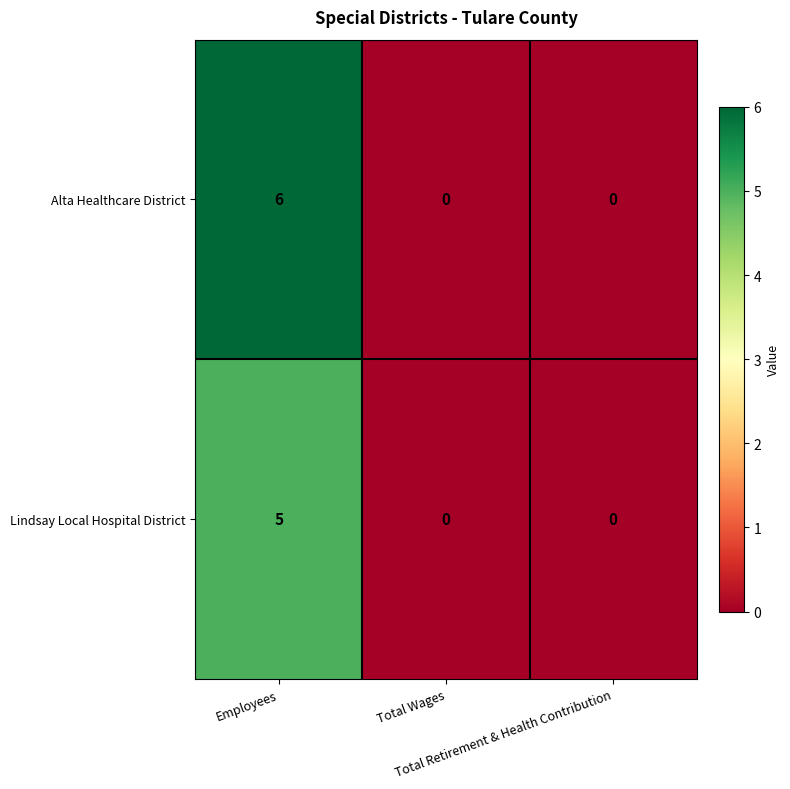

Rank the series by their maximum value, from lowest to highest.

Lindsay Local Hospital District, Alta Healthcare District